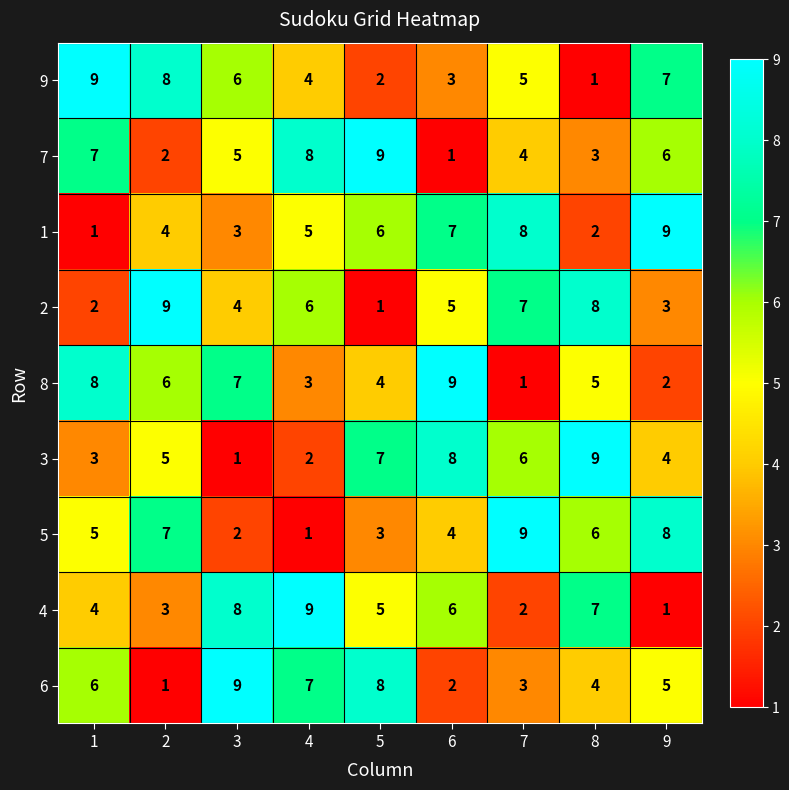

What is the difference between the second highest and second lowest values in the 7 series?

6